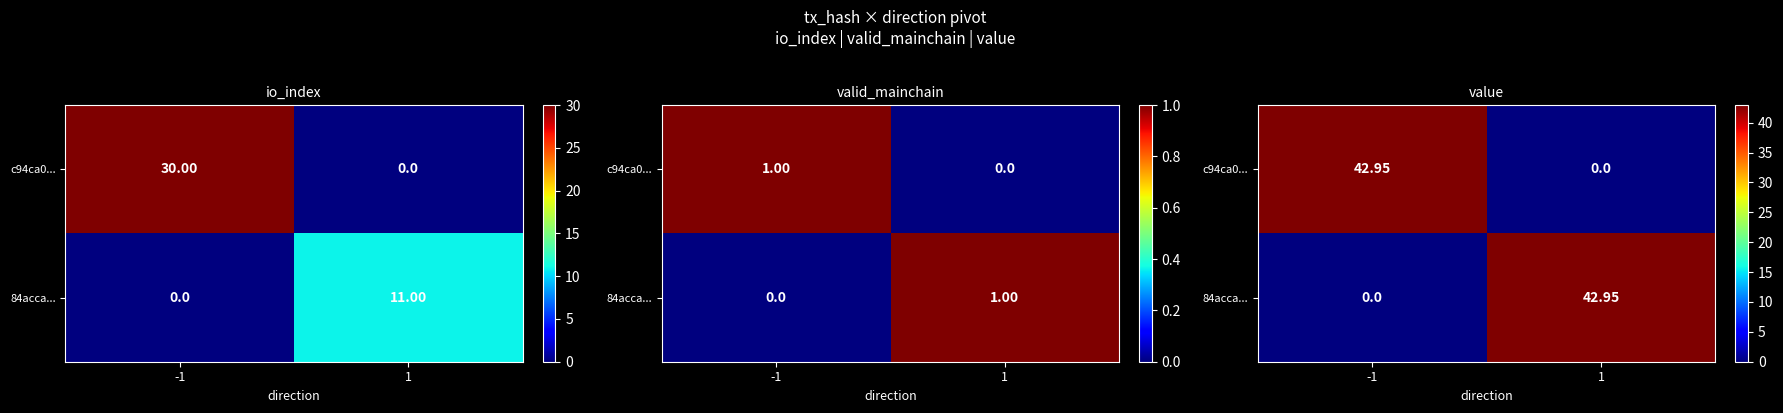

What is the greatest value displayed?

42.9